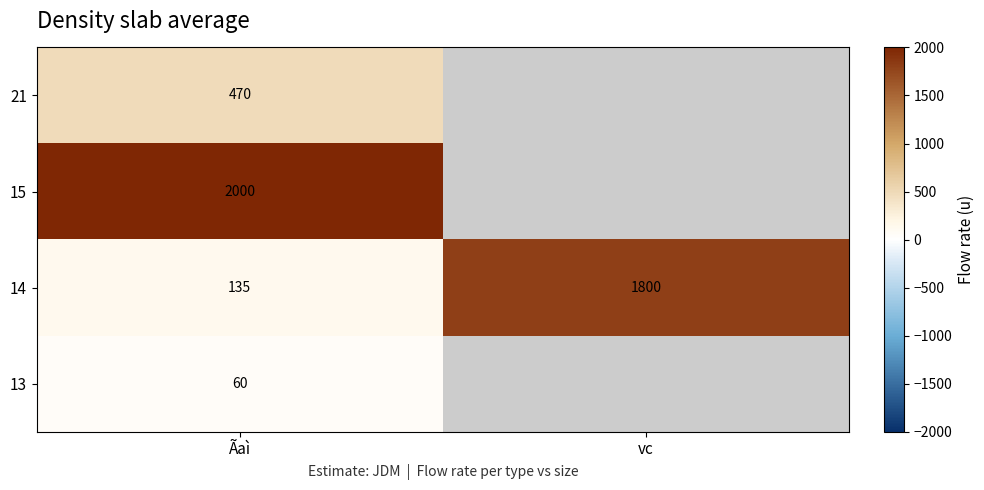

Count the number of data series in this chart.

4